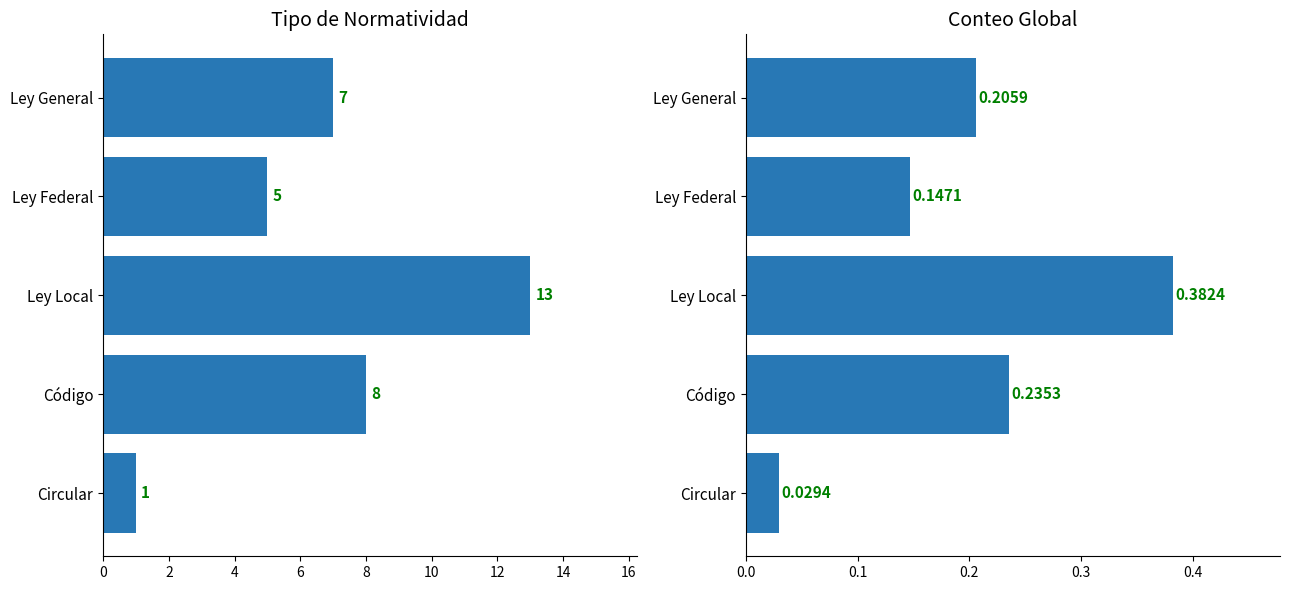

Are the bars grouped side by side (vs. stacked)?

Yes